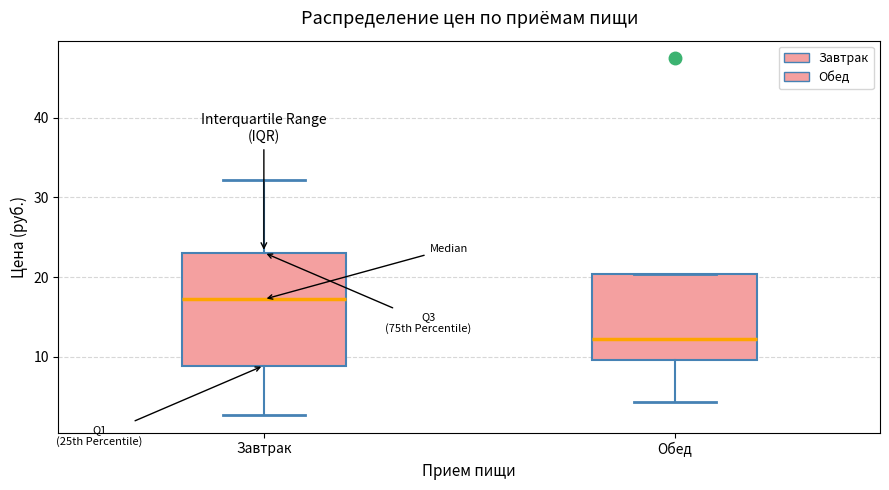

Which box has the highest median line?

Завтрак